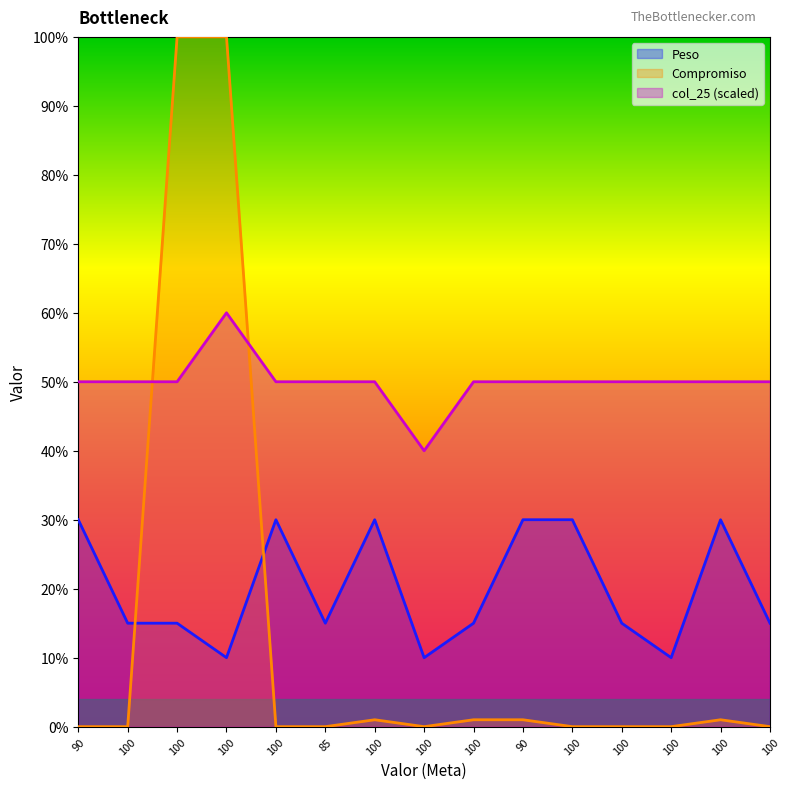

Rank the series by their maximum value, from highest to lowest.

Compromiso, col_25 (scaled), Peso